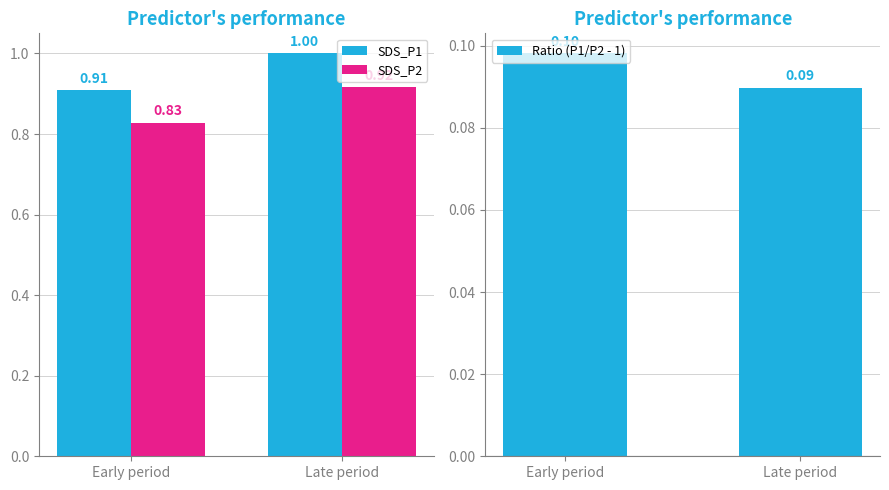

What are all the series names shown in the legend?

SDS_P1, SDS_P2, Ratio (P1/P2 - 1)